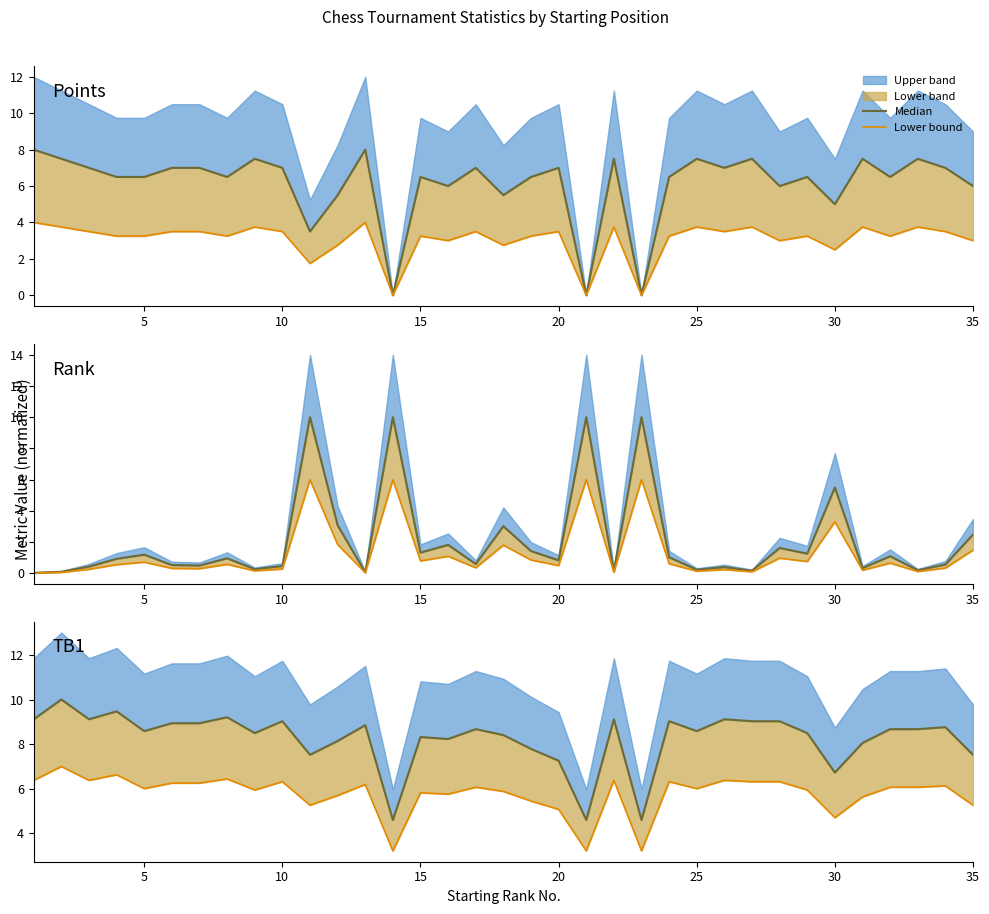

How many values in the Median series are below 8?

8